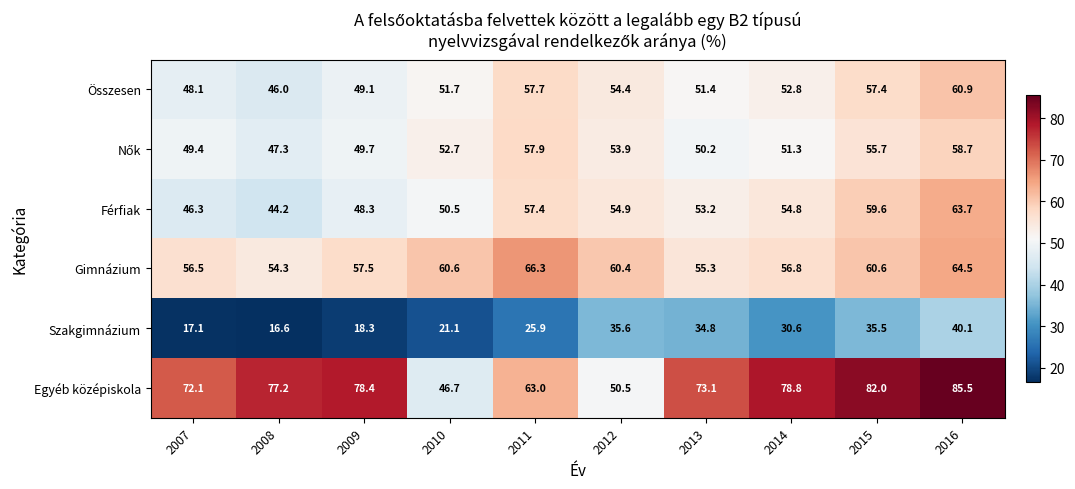

Where is Férfiak nearest to the value 53?

2013